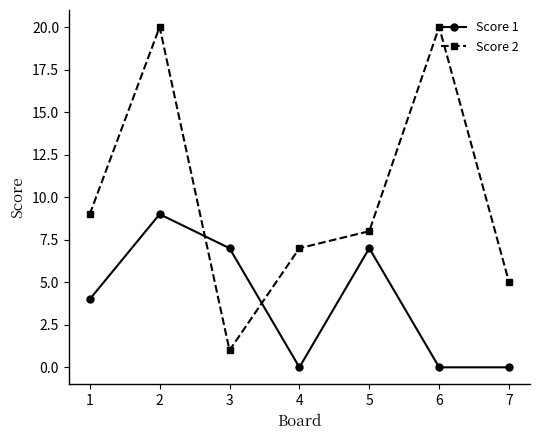

The Score 1 series shows 0 at 7. True or false?

True